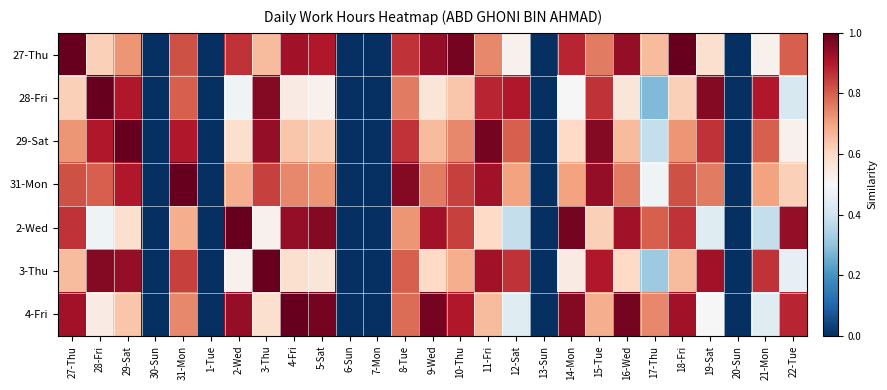

Which series has the largest total across all categories?

27-Thu